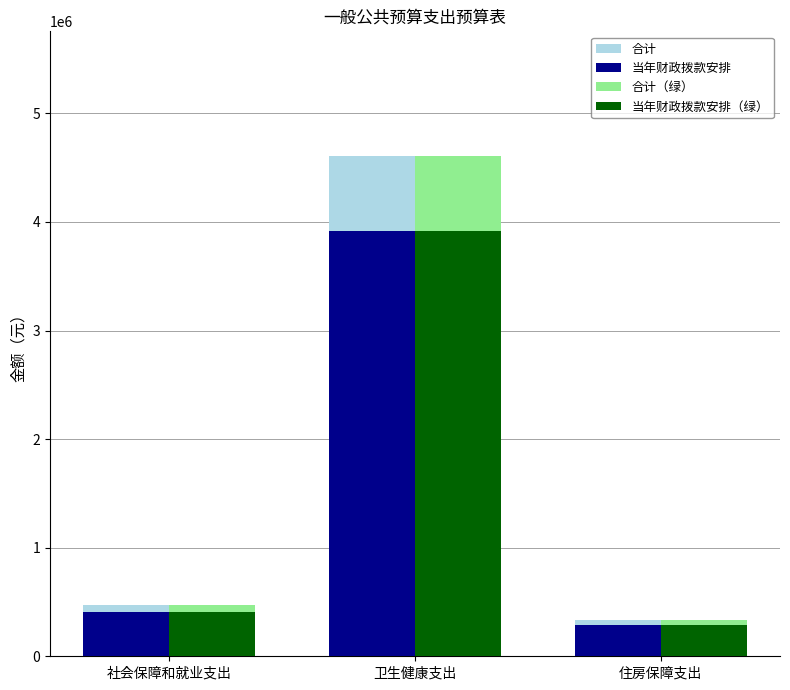

What is the spread (max minus min) of values at 卫生健康支出?

690702.1